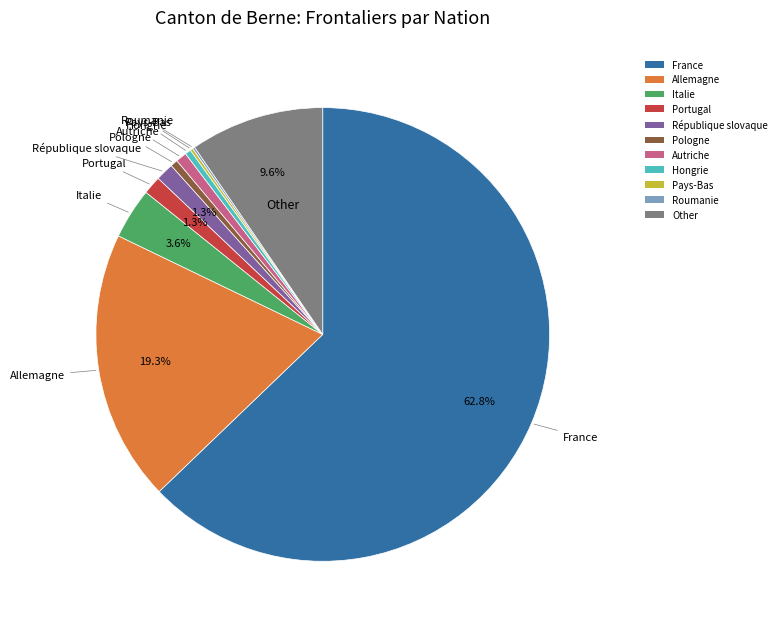

To the nearest percent, what portion does Portugal represent?

1%